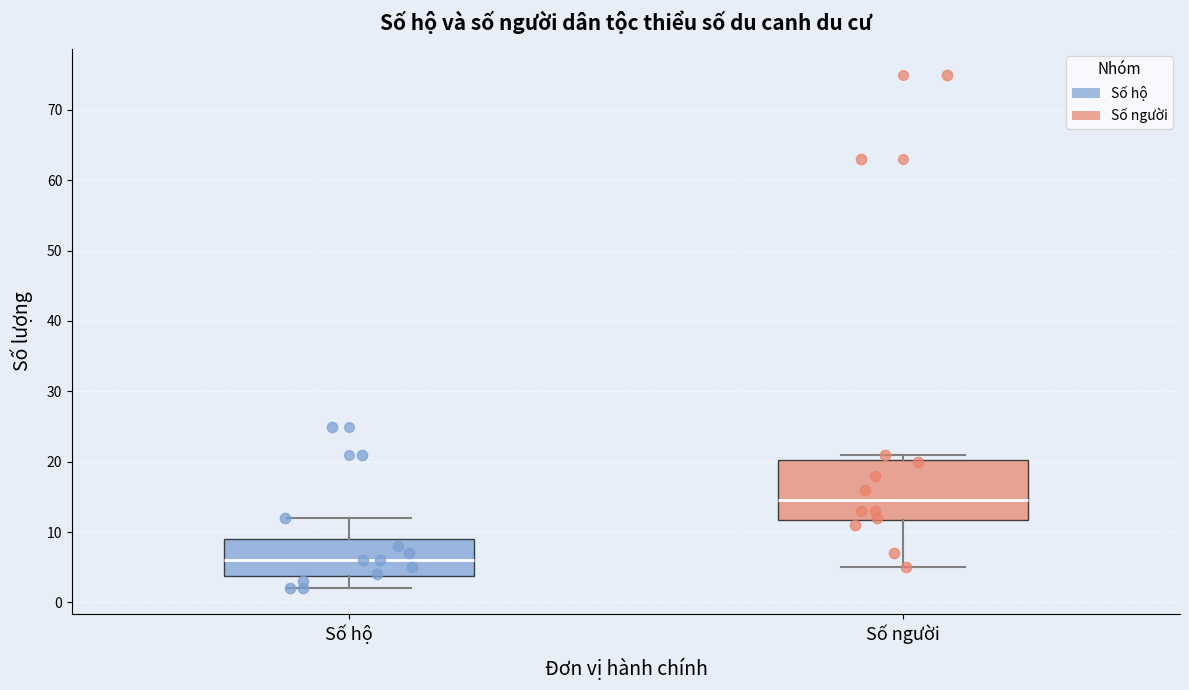

Which box has the lowest median line?

Số hộ